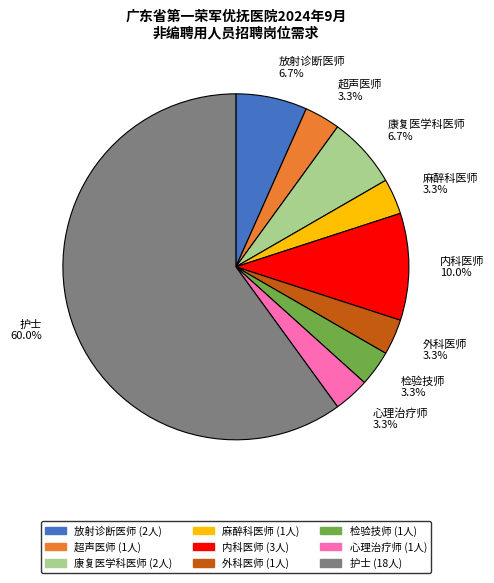

To the nearest percent, what percentage of the pie is 康复医学科医师?

7%